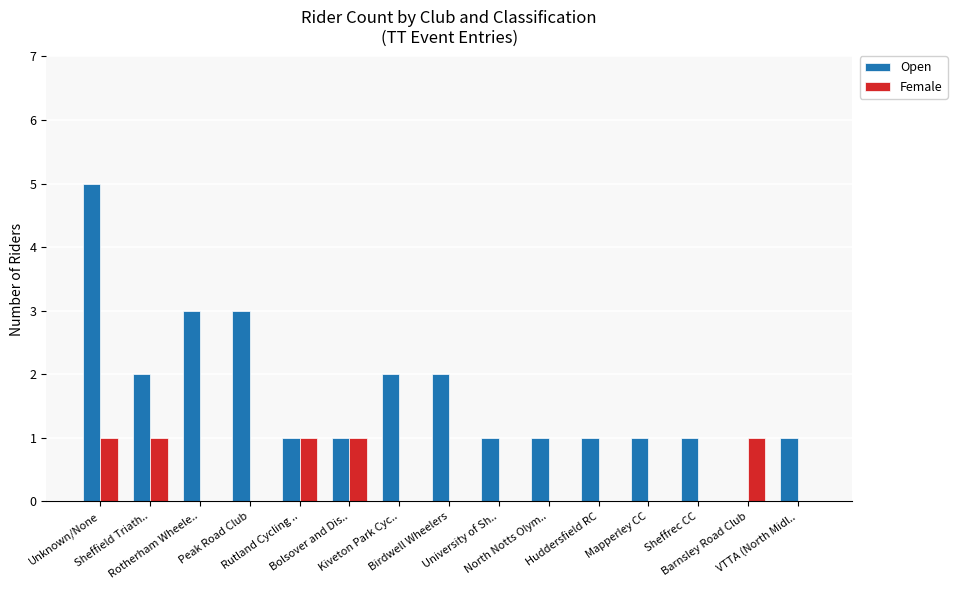

Which series has the widest spread of values?

Open